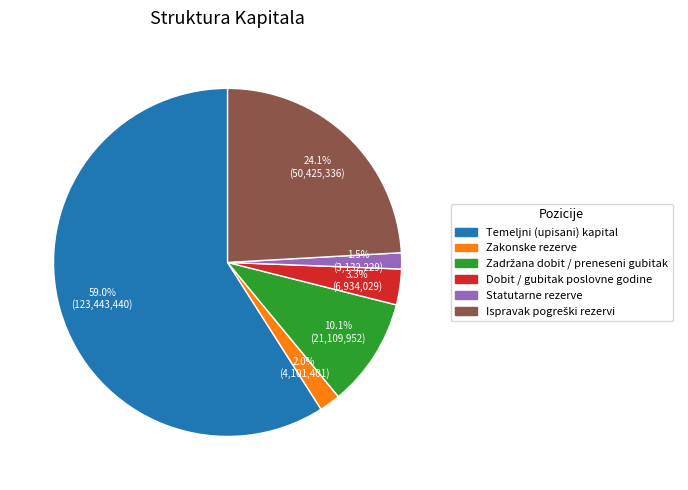

What is the total percentage of Zakonske rezerve and Dobit / gubitak poslovne godine?

5.3%